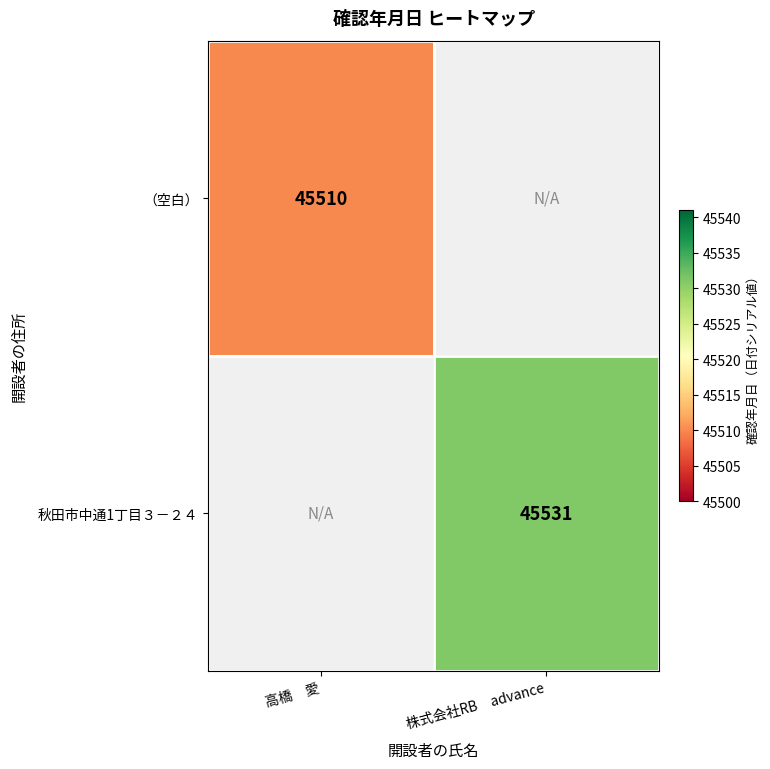

Is it true that 秋田市中通1丁目３－２４ equals 14872 at 株式会社RB　advance?

False